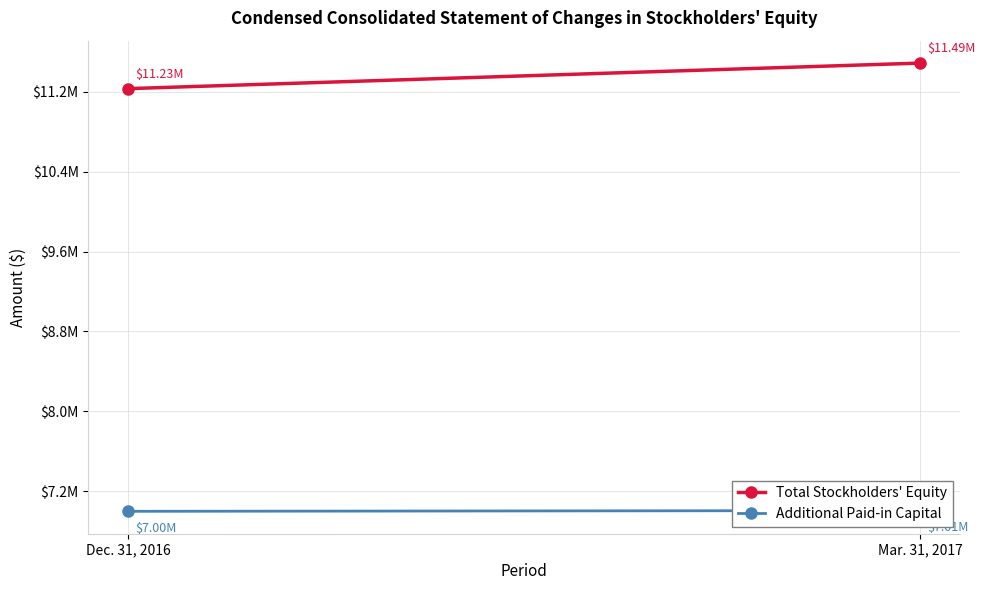

What position from the right is Dec. 31, 2016?

2